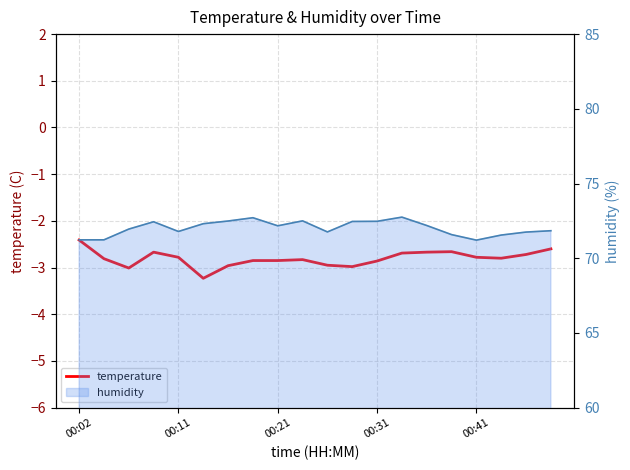

The value at 13 is -3.9. True or false?

False